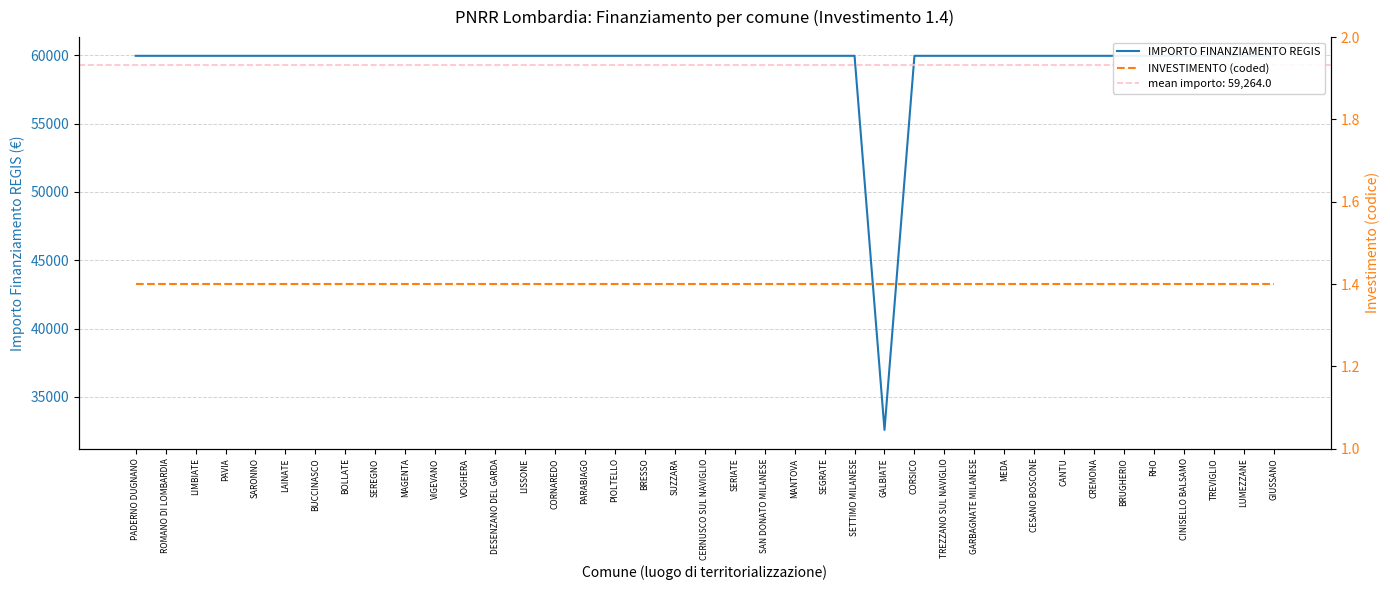

Rank the series by their maximum value, from highest to lowest.

IMPORTO FINANZIAMENTO REGIS, INVESTIMENTO (coded)